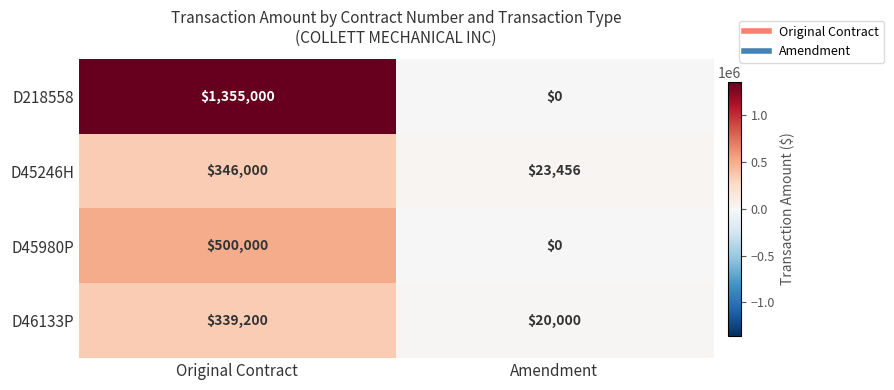

The D218558 series shows 1811769 at Original Contract. True or false?

False